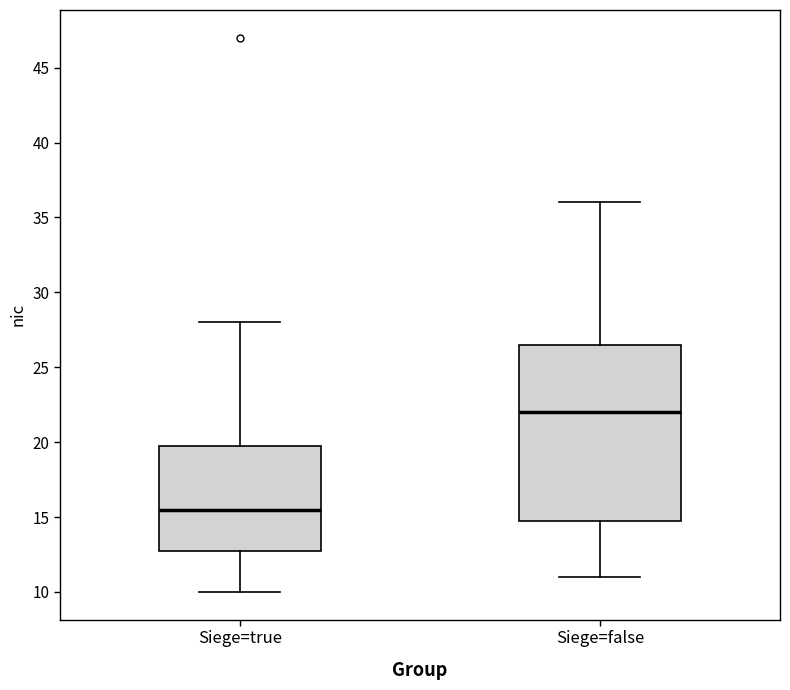

Reading left to right, transcribe this box plot: for each box, give where its median line is, the range the box spans, and where its two whiskers end, as read against the y-axis. The values are not printed on the chart, so give them approximately, as read against the axis.

Siege=true: median 15.5, box 13.0 to 20.0, whiskers 10.0 to 28.0
Siege=false: median 22.0, box 15.0 to 26.5, whiskers 11.0 to 36.0